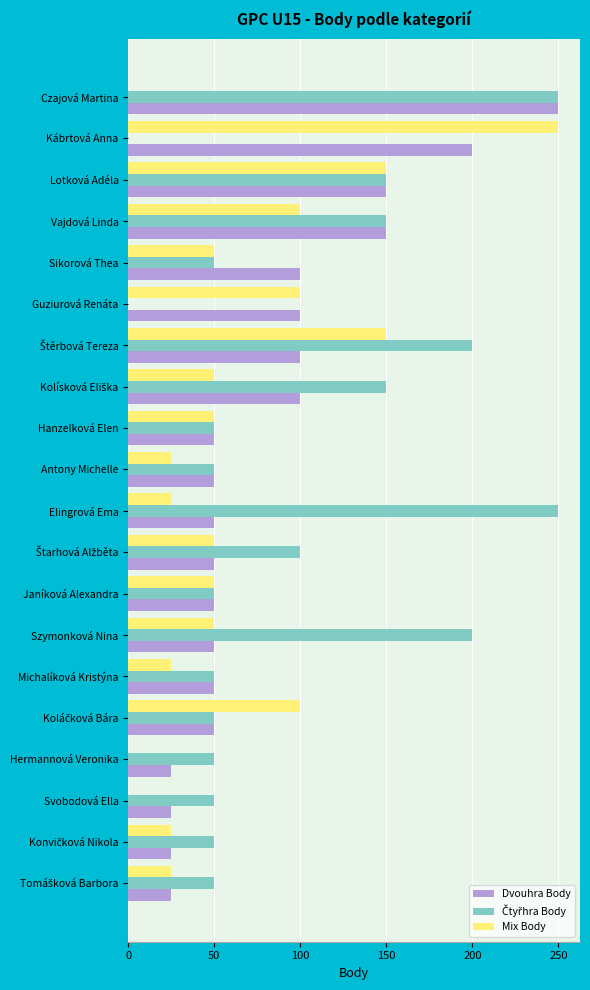

How many data points does each series have?

20